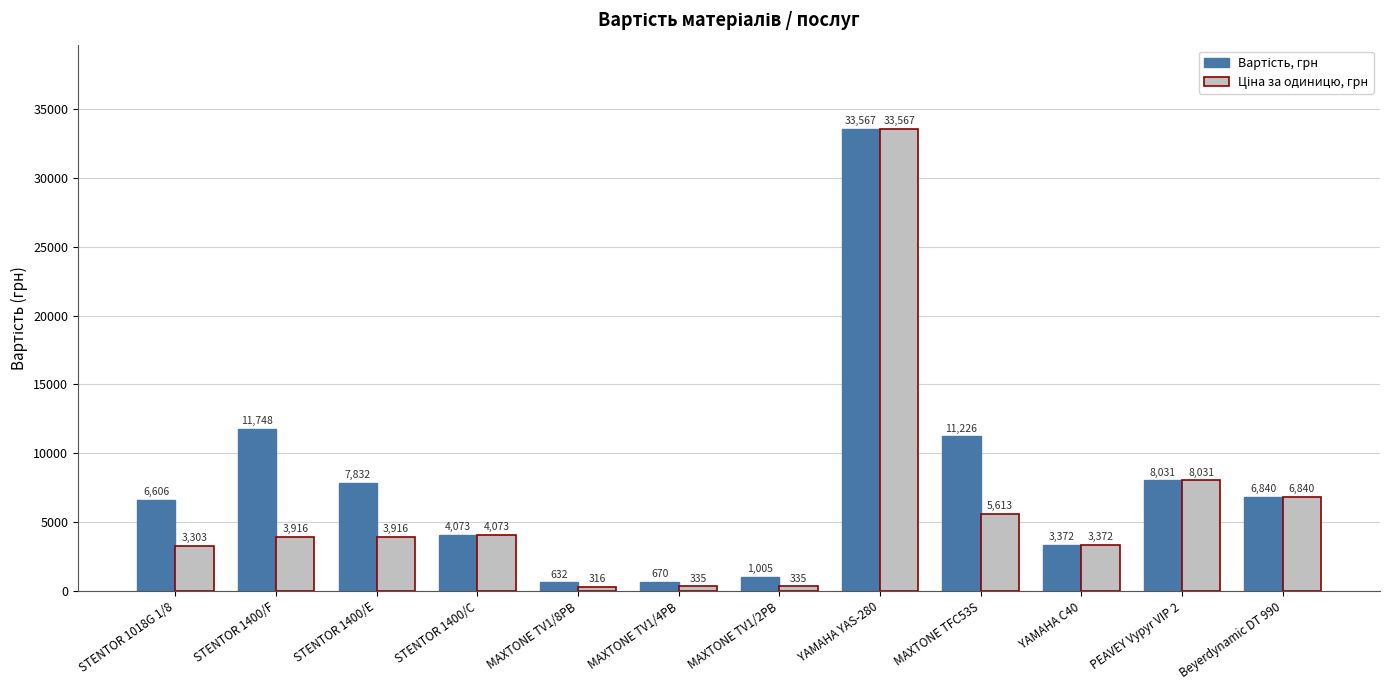

What is the difference between the highest and lowest values at STENTOR 1400/E?

3916